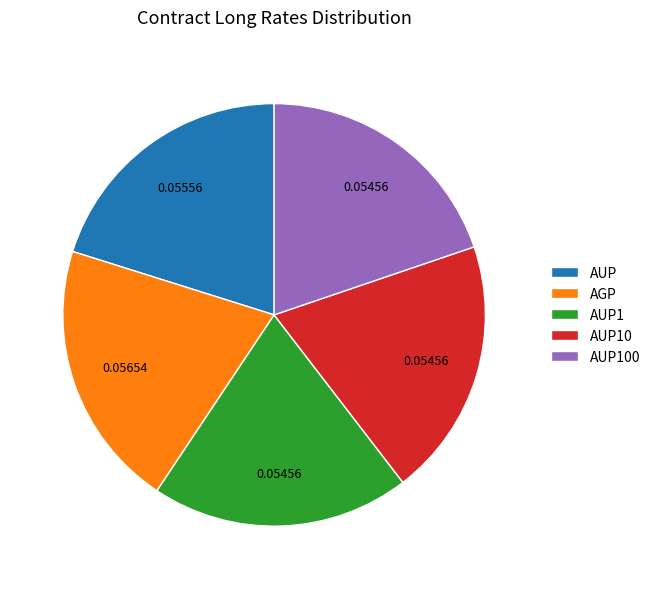

Combined, do AUP and AUP10 account for over 50%?

No